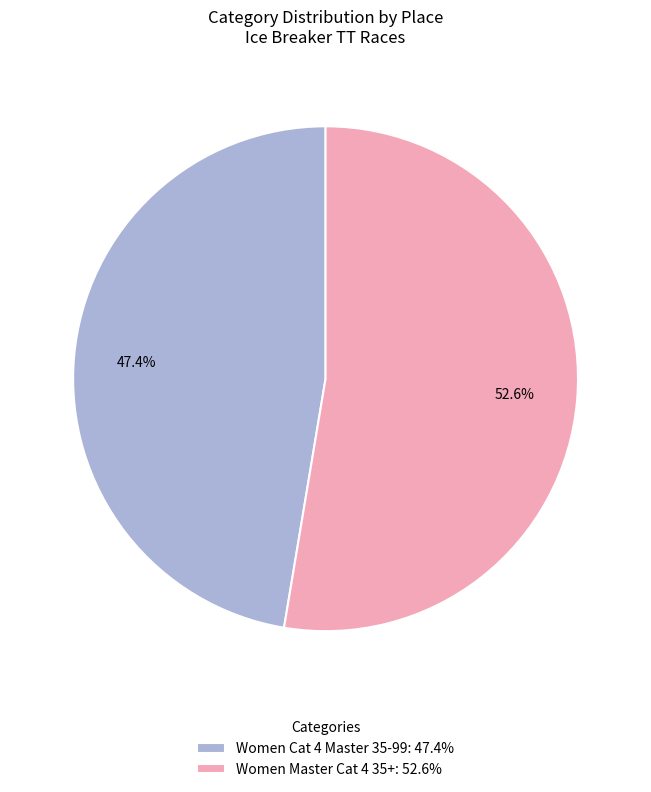

Approximately how many times larger is the value at Women Master Cat 4 35+: 52.6% compared to Women Cat 4 Master 35-99: 47.4%?

1.1